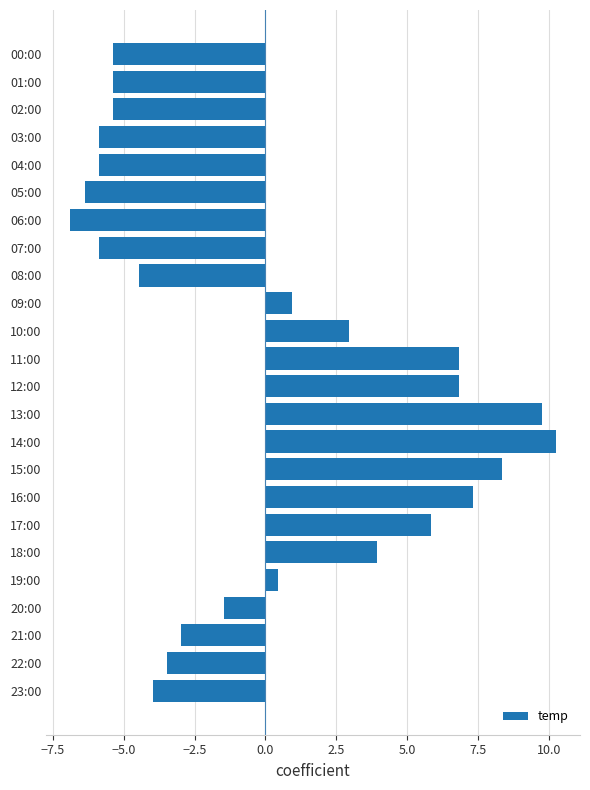

How many bars are there in total?

24